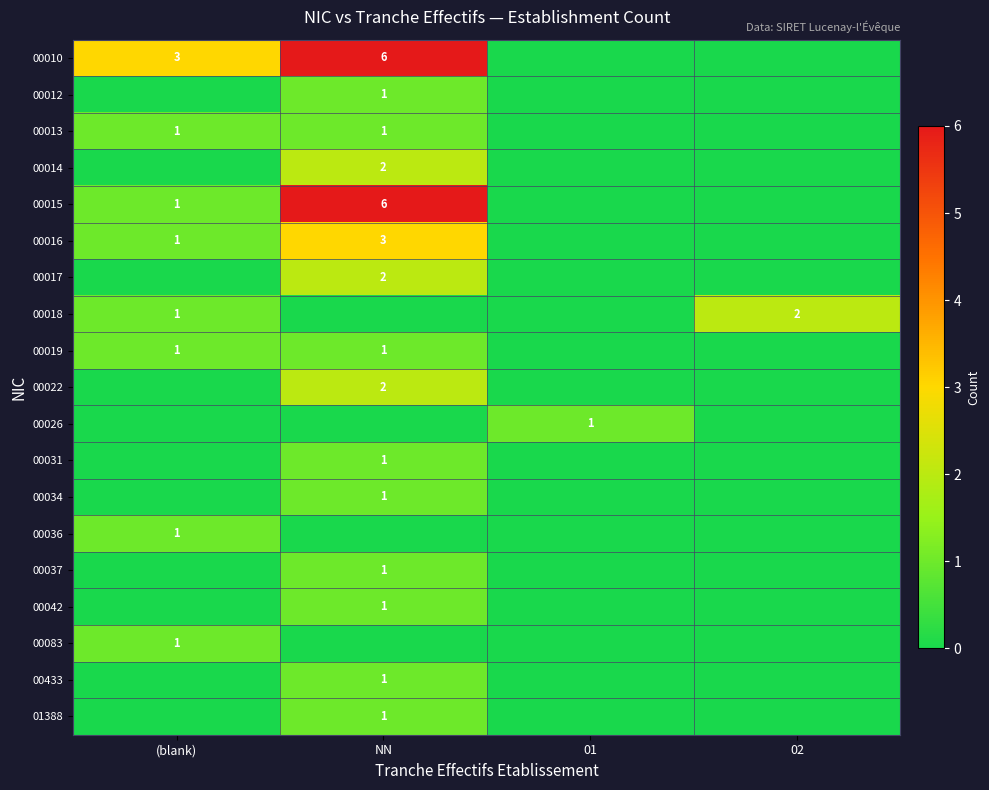

Count the number of data series in this chart.

19